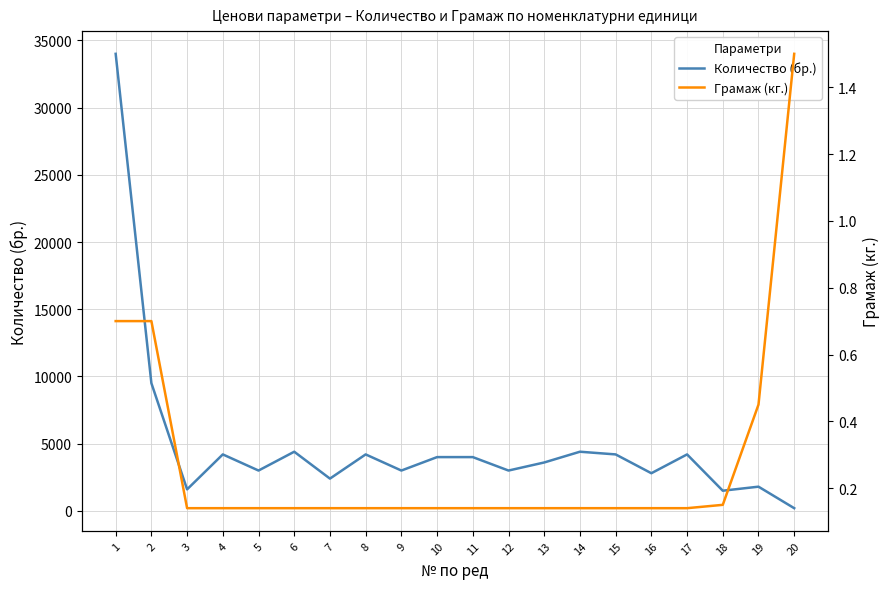

The value of Количество (бр.) at 8 is 5505.6. True or false?

False